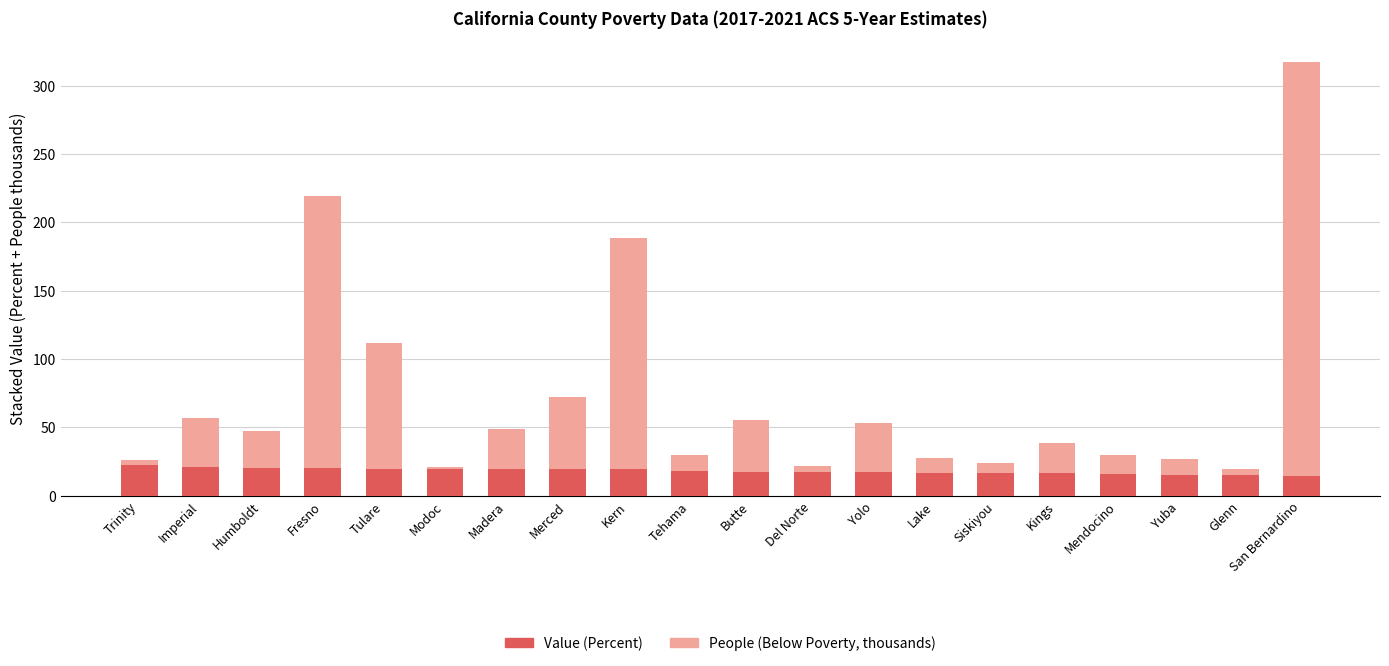

What is the maximum value for Value (Percent)?

22.5